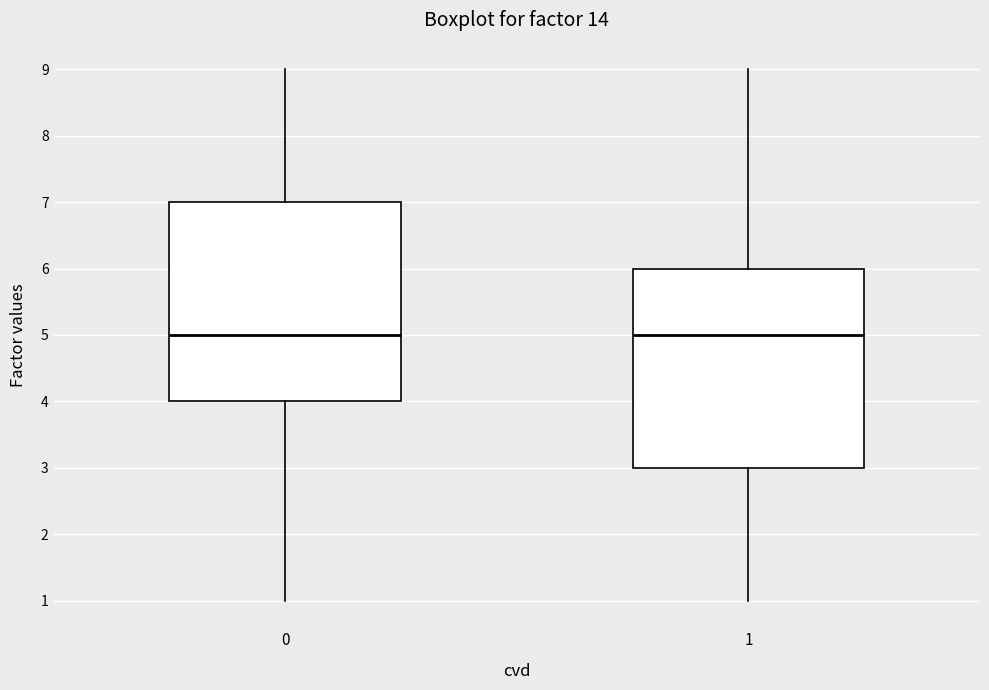

Reading left to right, read every box against the y-axis: the position of its median line, the range the box covers, and the ends of its whiskers. The values are not printed on the chart, so give them approximately, as read against the axis.

0: median 5, box 4 to 7, whiskers 1 to 9
1: median 5, box 3 to 6, whiskers 1 to 9